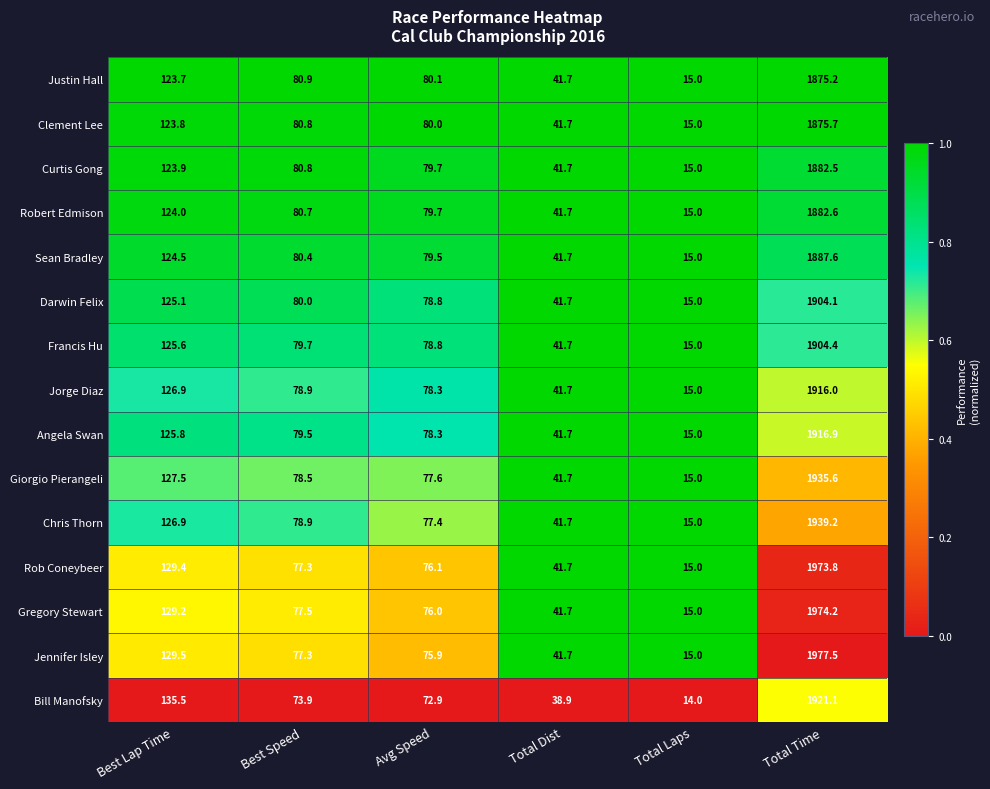

Rank the series by their maximum value, from highest to lowest.

Jennifer Isley, Gregory Stewart, Rob Coneybeer, Chris Thorn, Giorgio Pierangeli, Bill Manofsky, Angela Swan, Jorge Diaz, Francis Hu, Darwin Felix, Sean Bradley, Robert Edmison, Curtis Gong, Clement Lee, Justin Hall